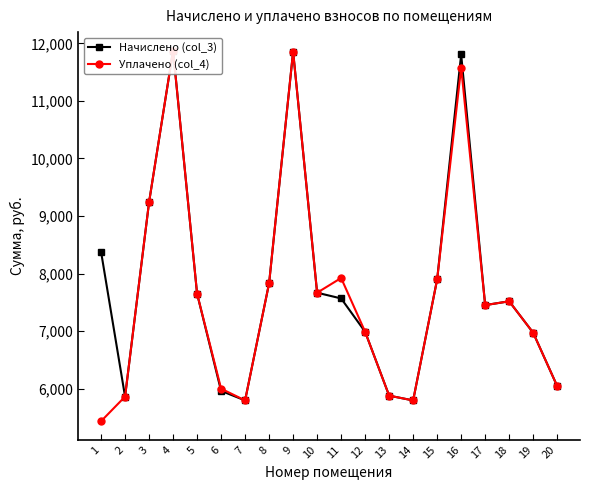

Reading left to right, what are all the values shown in this chart?

Начислено (col_3): 8379.4	5862.2	9240.5	11873.5	7650.7	5961.6	5796.0	7832.9	11857.0	7667.3	7567.9	6988.3	5878.8	5796.0	7899.1	11807.5	7452.0	7518.4	6971.8	6044.4
Уплачено (col_4): 5434.4	5862.2	9240.5	11873.5	7650.7	6000.0	5796.0	7832.9	11857.0	7667.3	7923.2	6988.3	5878.8	5796.0	7899.1	11579.4	7452.0	7518.4	6971.8	6044.4